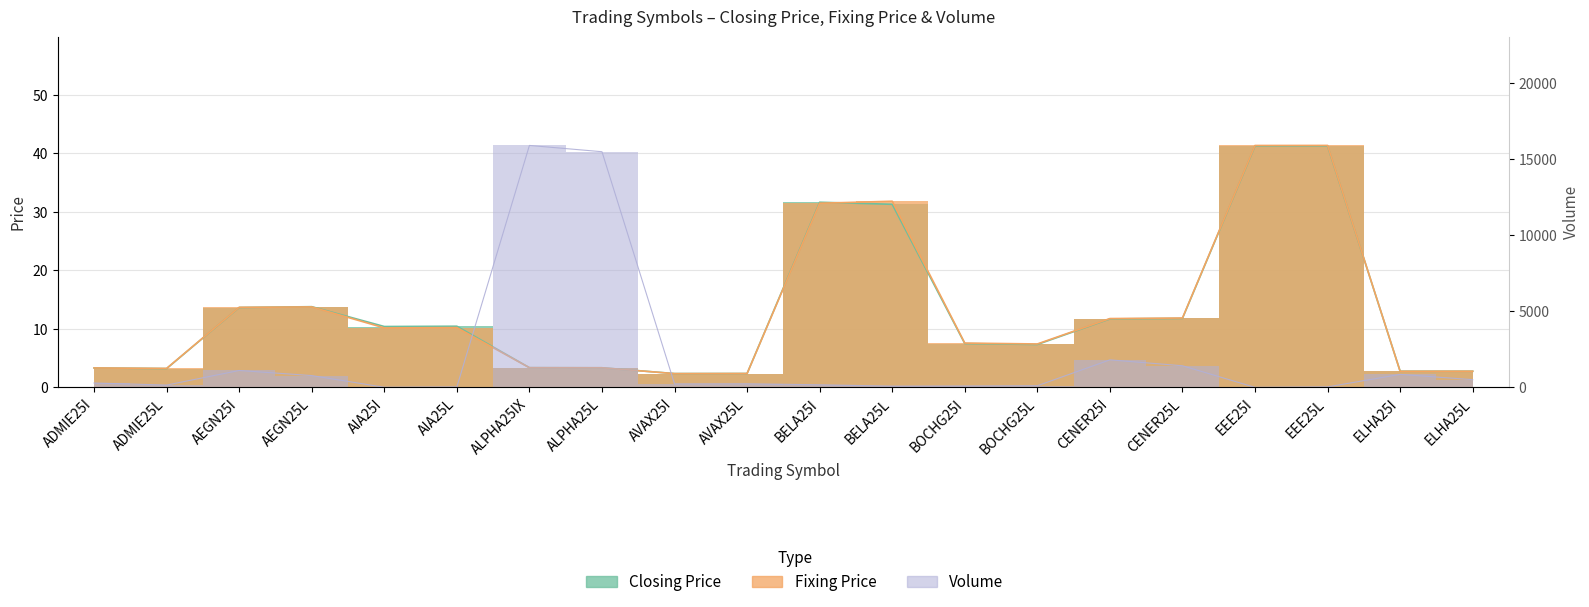

How many interior local valleys does the Closing Price series have?

4